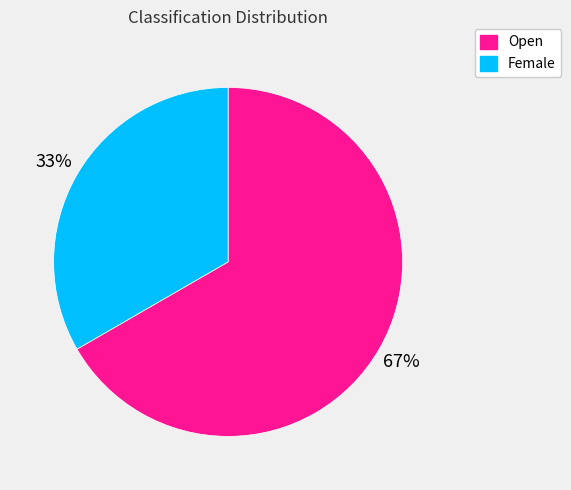

What is the majority slice?

Open